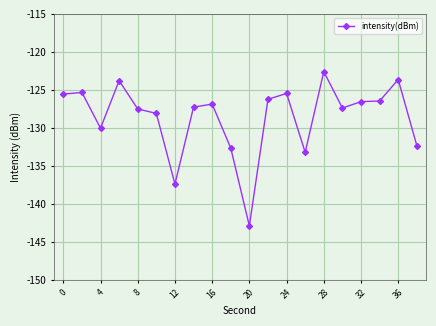

True or false: there are more than 2 points higher than both neighbors.

True